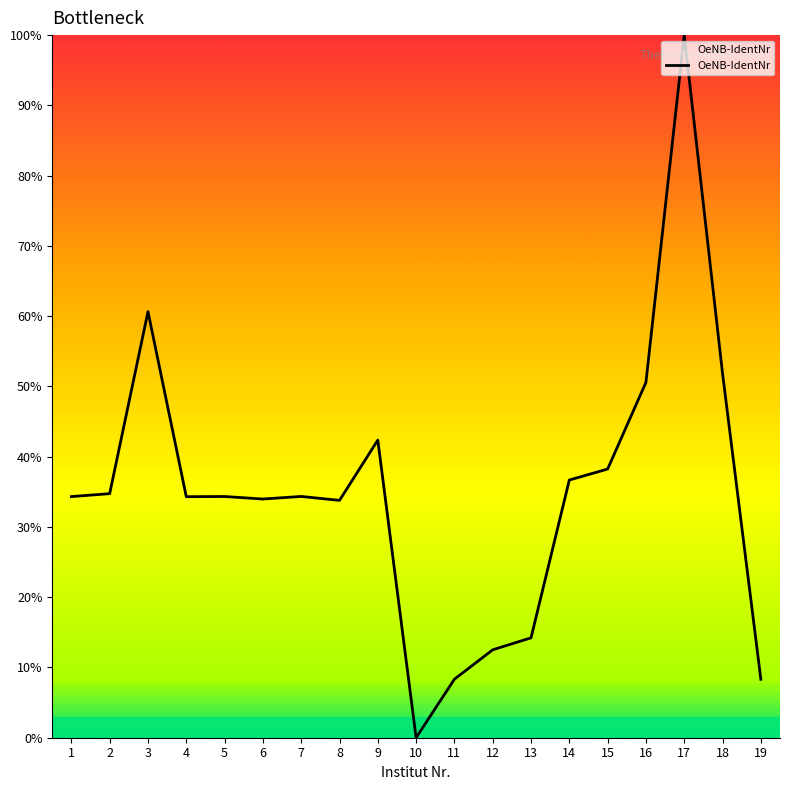

What is the sum of all values?

663.5